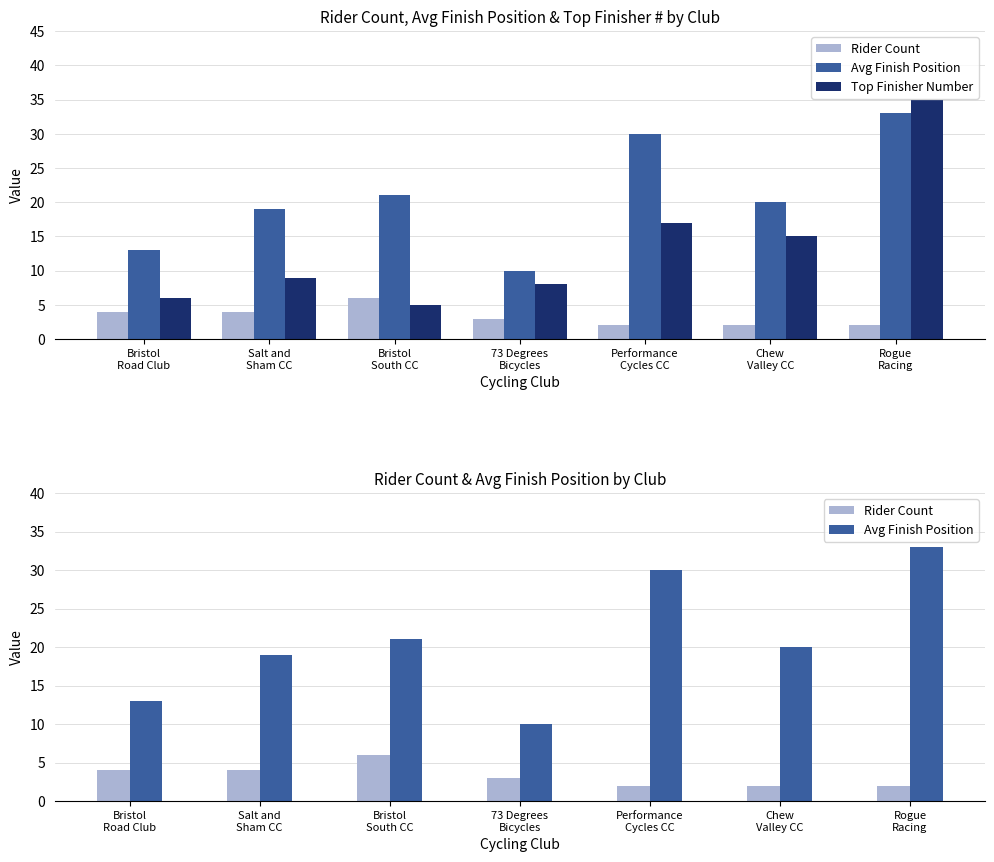

List the series in order of their overall mean, highest first.

Avg Finish Position, Top Finisher Number, Rider Count